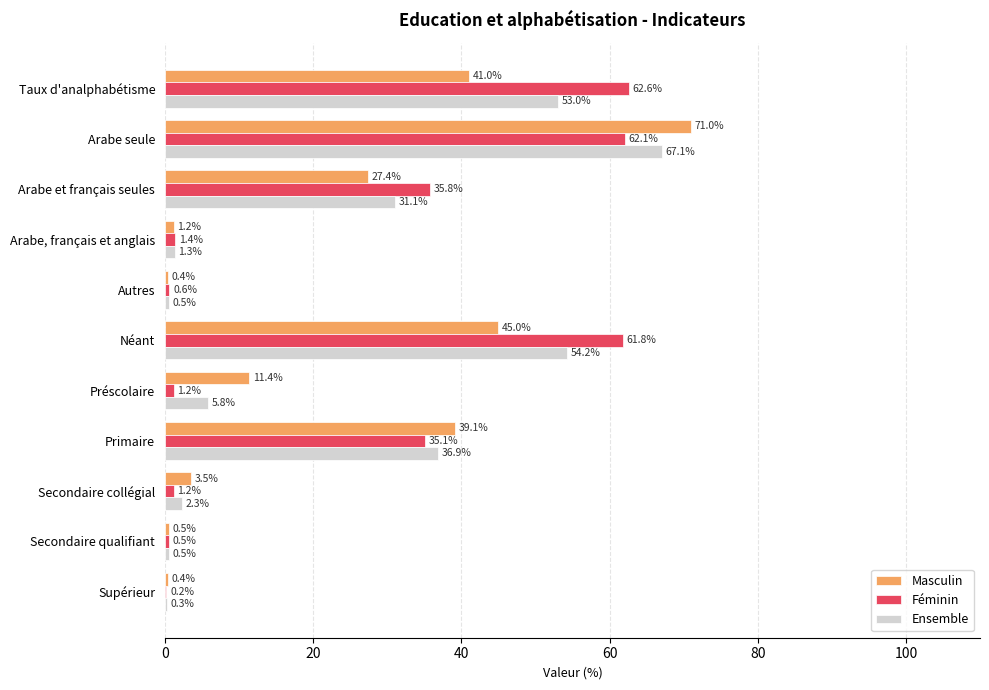

The Ensemble series shows 6.8 at Arabe et français seules. True or false?

False